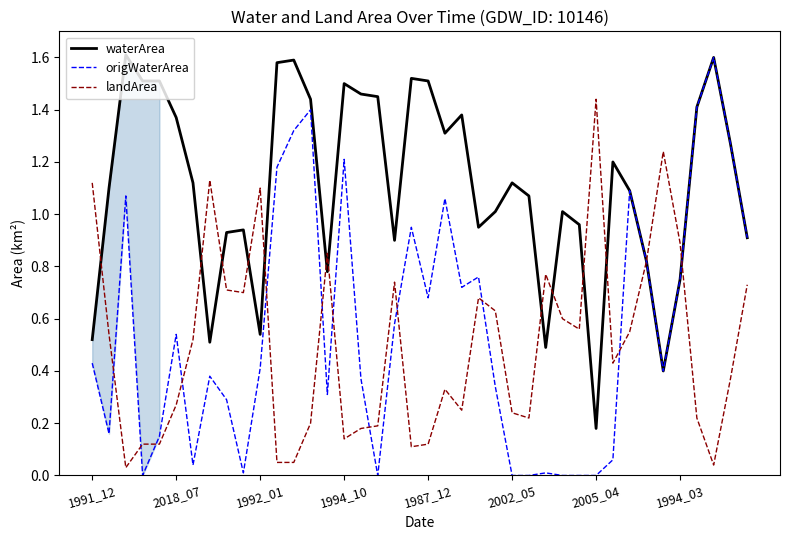

Which series has the largest total across all categories?

waterArea